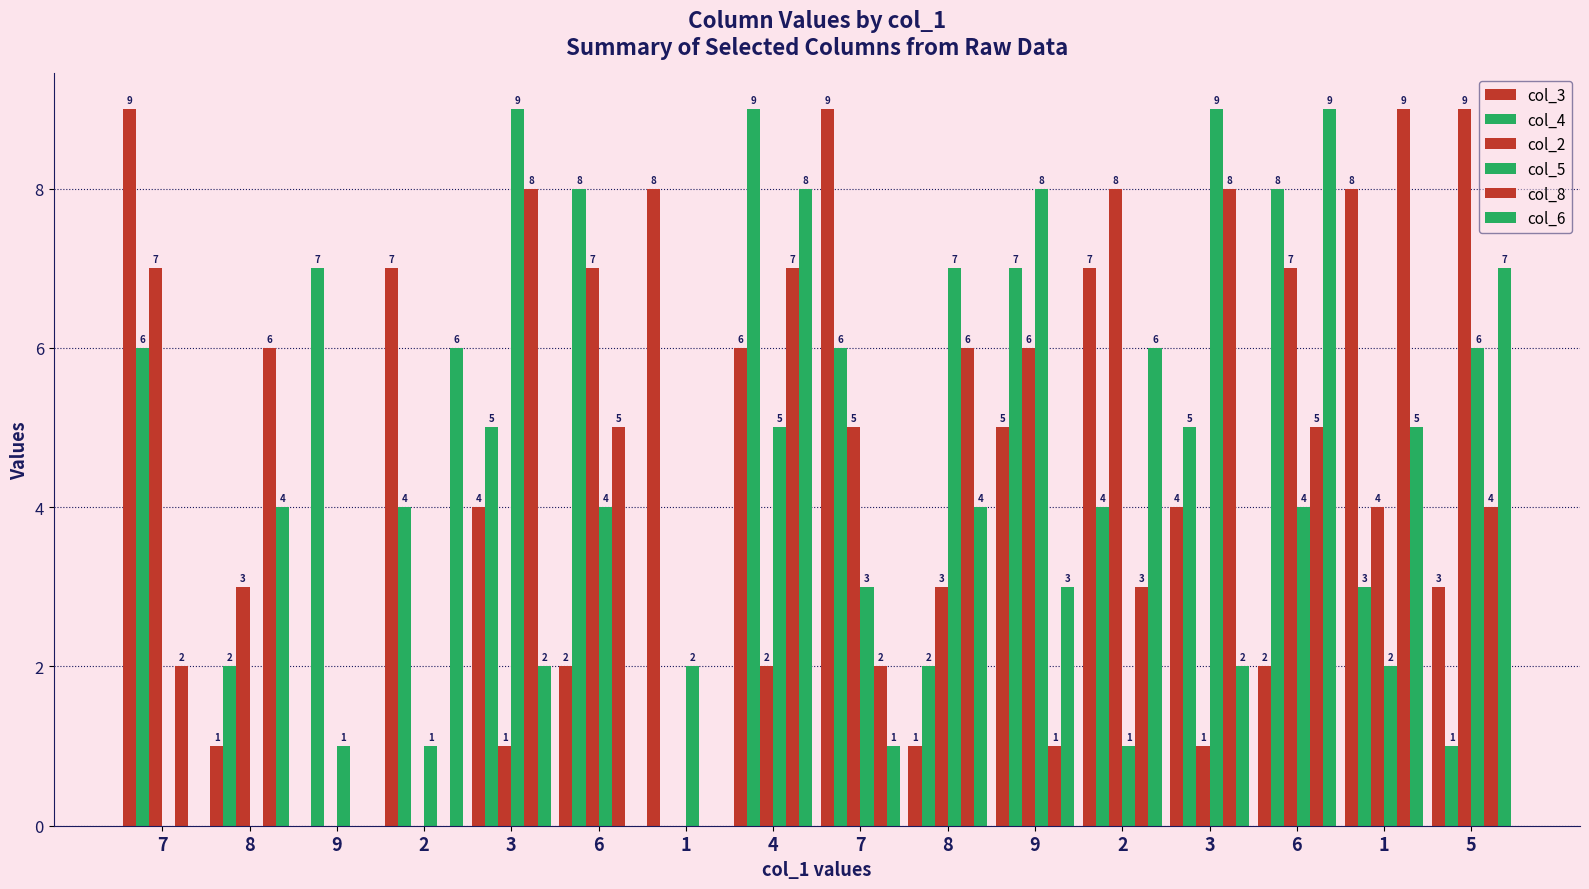

Reading left to right, extract all data points from this chart.

col_3: 9	1	0	7	4	2	8	6	9	1	5	7	4	2	8	3
col_4: 6	2	7	4	5	8	0	9	6	2	7	4	5	8	3	1
col_2: 7	3	0	0	1	7	0	2	5	3	6	8	1	7	4	9
col_5: 0	0	1	1	9	4	2	5	3	7	8	1	9	4	2	6
col_8: 2	6	0	0	8	5	0	7	2	6	1	3	8	5	9	4
col_6: 0	4	0	6	2	0	0	8	1	4	3	6	2	9	5	7